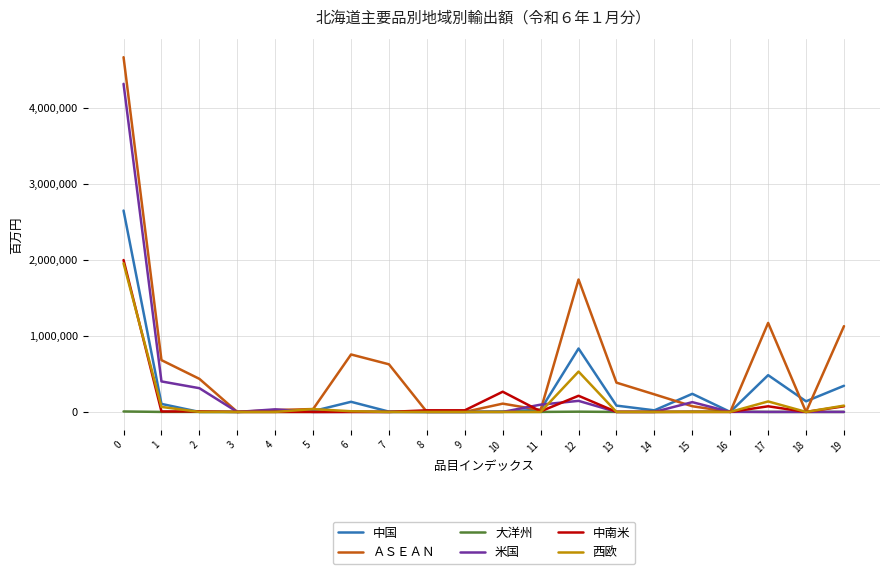

What is the spread (max minus min) of values at 6?

755035